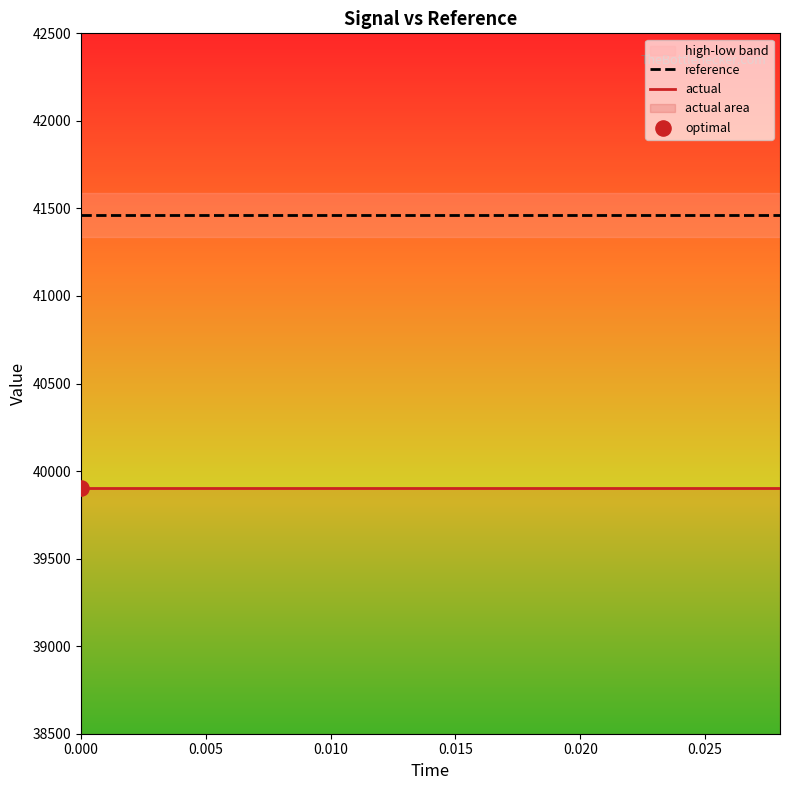

Which series reaches the minimum Y coordinate?

actual